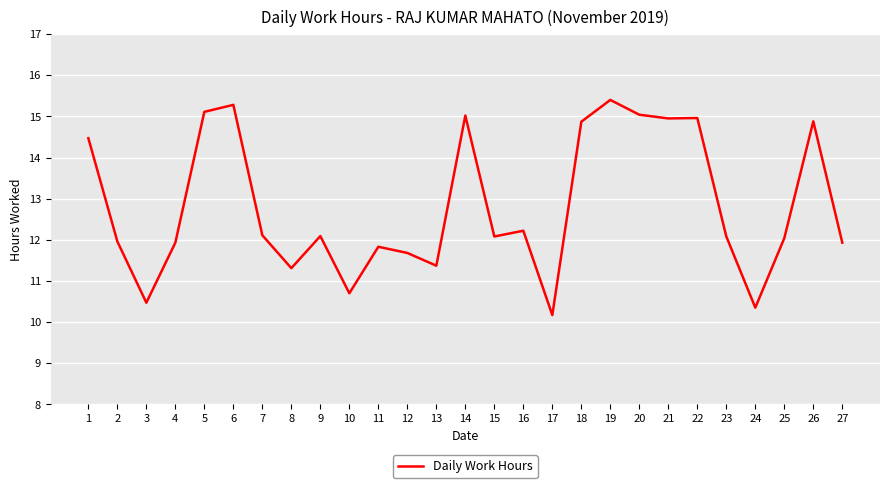

At which category does the chart reach its peak across all series?

19